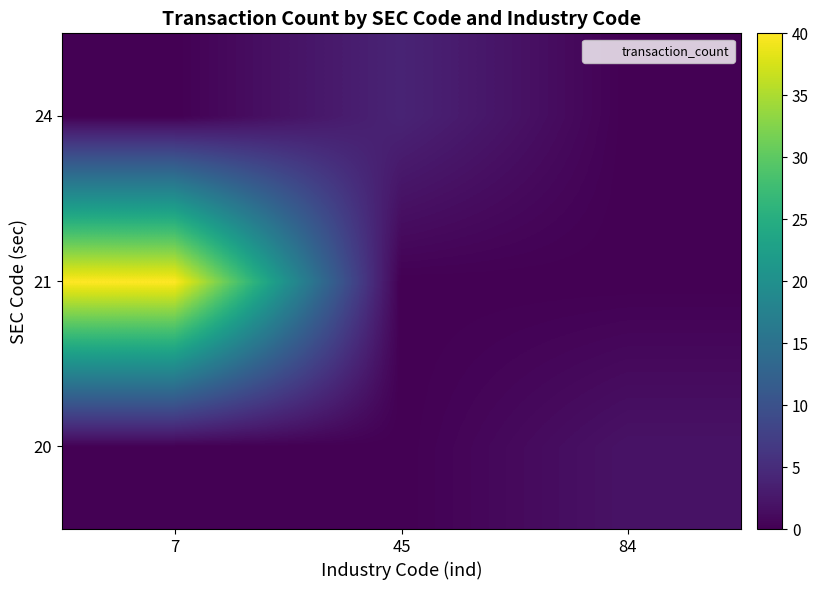

What is the total value across all series at 7?

40